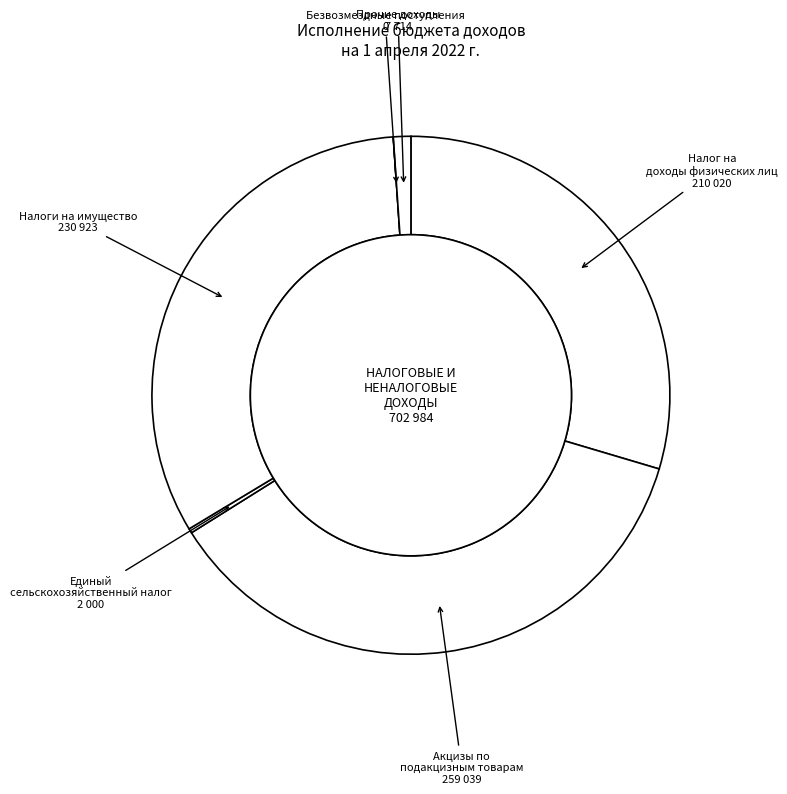

How many slices are in this pie chart?

6